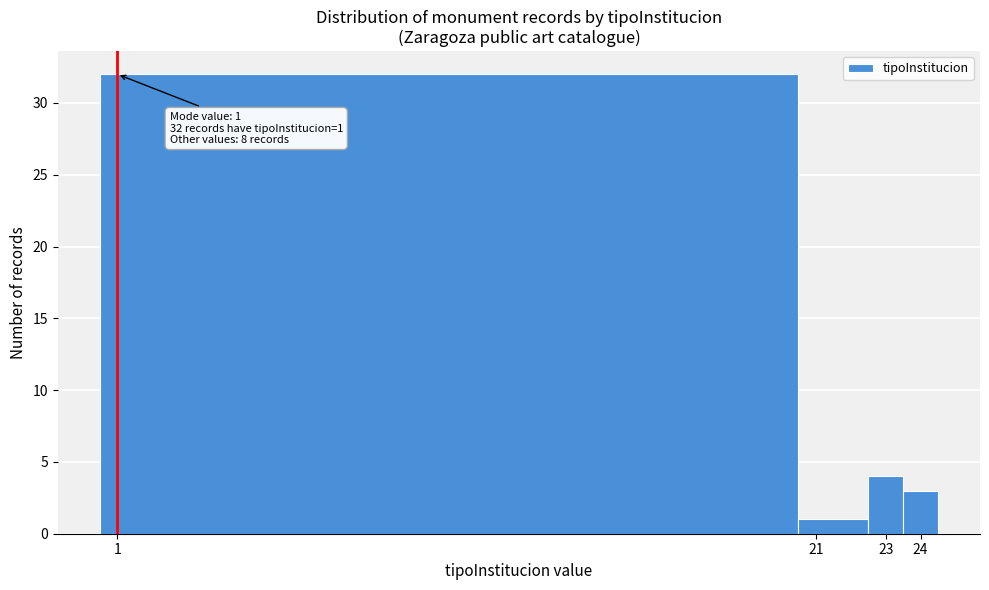

Over which range of the x-axis is the bar tallest?

0.5 to 20.5